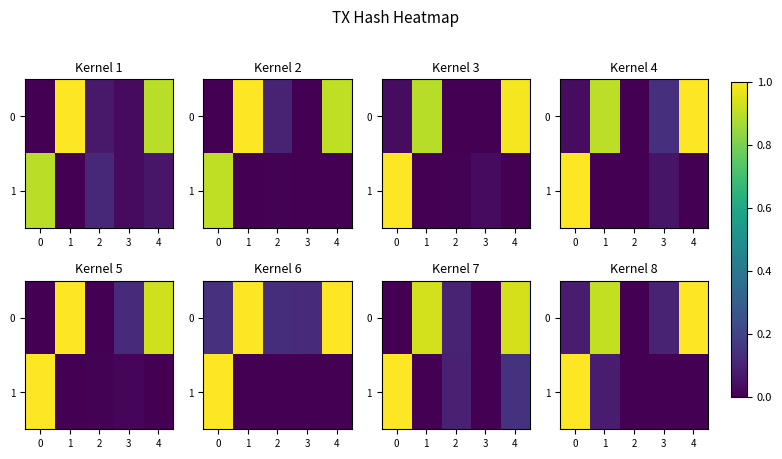

How many values in 1 are above zero?

2